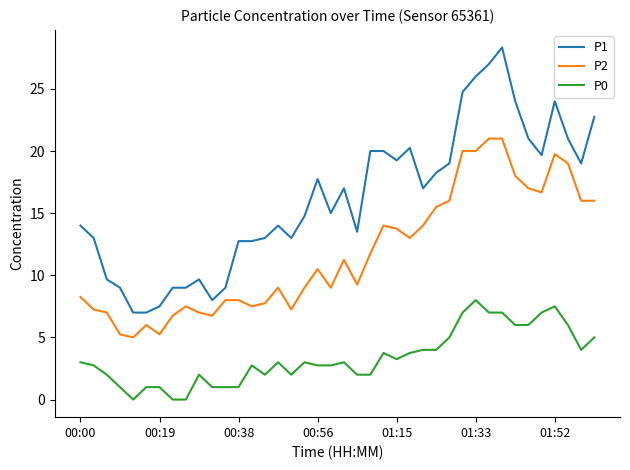

Is this an area chart (filled region under the line)?

No